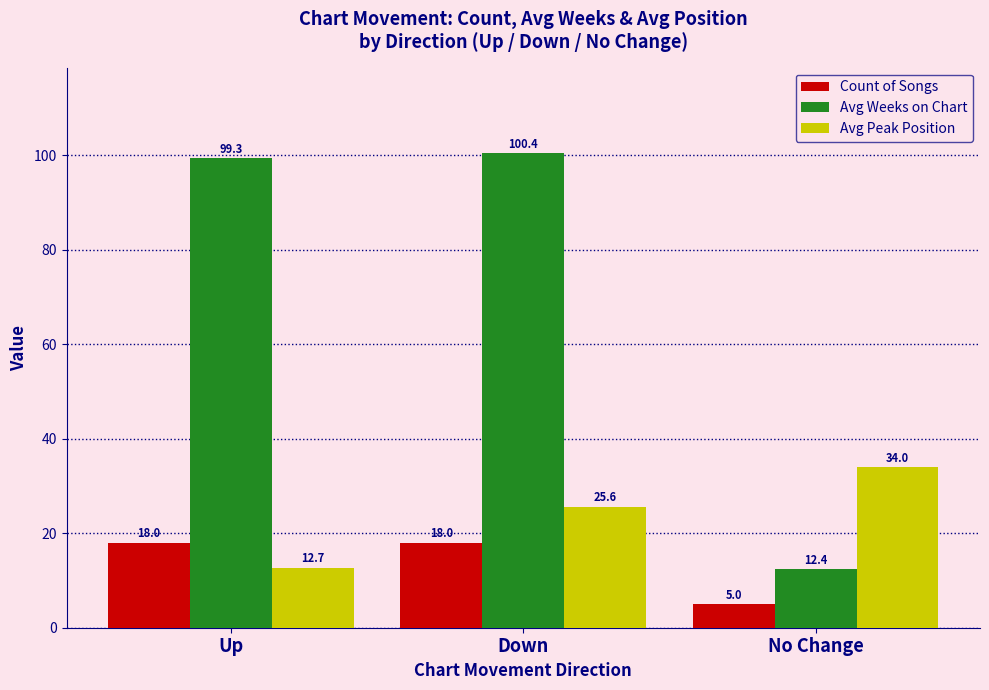

What is the difference between the Avg Peak Position values at Up and Down?

12.9